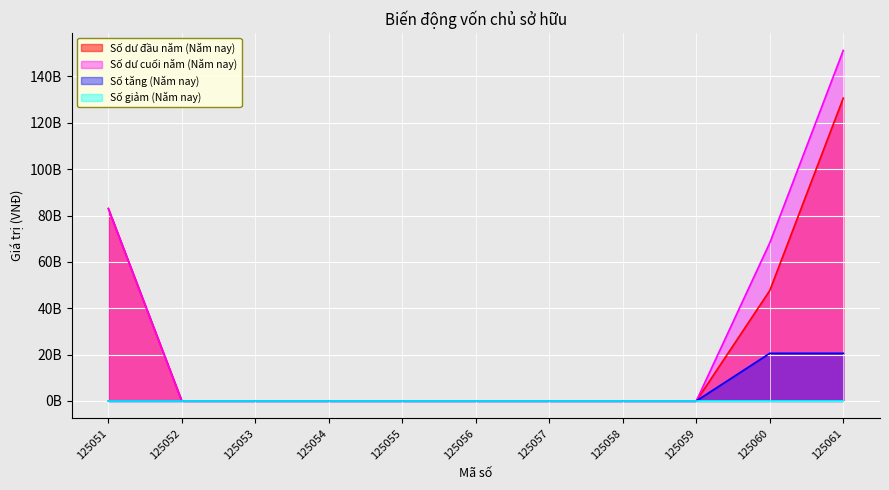

Which label corresponds to the smallest value in the chart?

125052